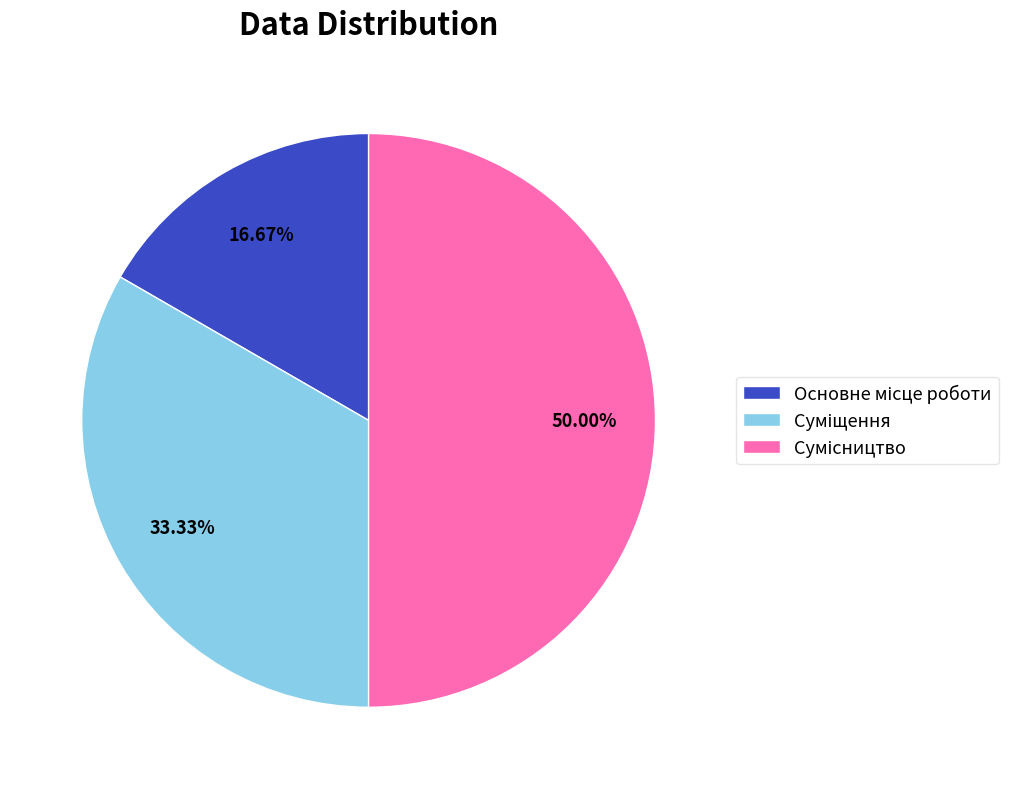

To the nearest percent, what is the difference between the Сумісництво and Суміщення slice percentages?

17%